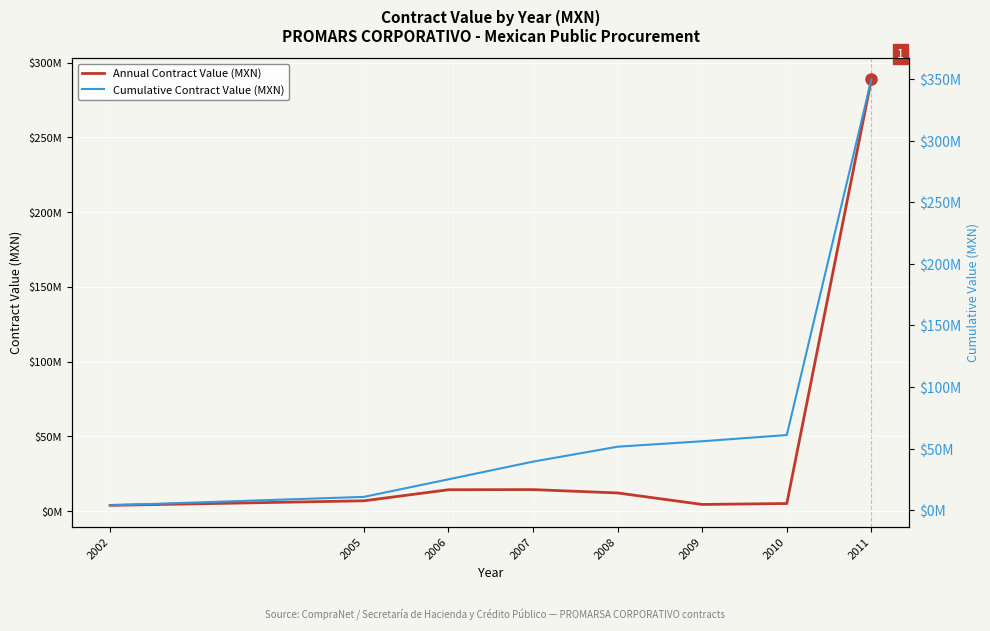

At 2009, list the series in order from smallest to largest.

Annual Contract Value (MXN), Cumulative Contract Value (MXN)